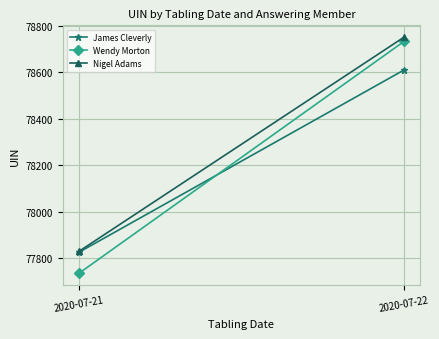

Is it true that Nigel Adams equals 119048.0 at 2020-07-22?

False